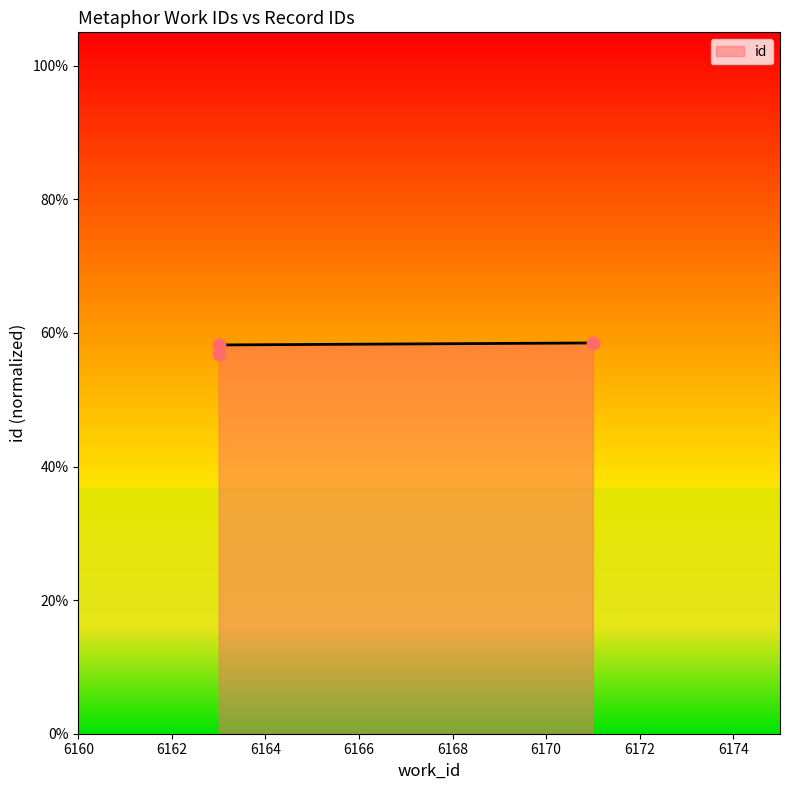

Which has a higher value, 6163 or 6171?

6171